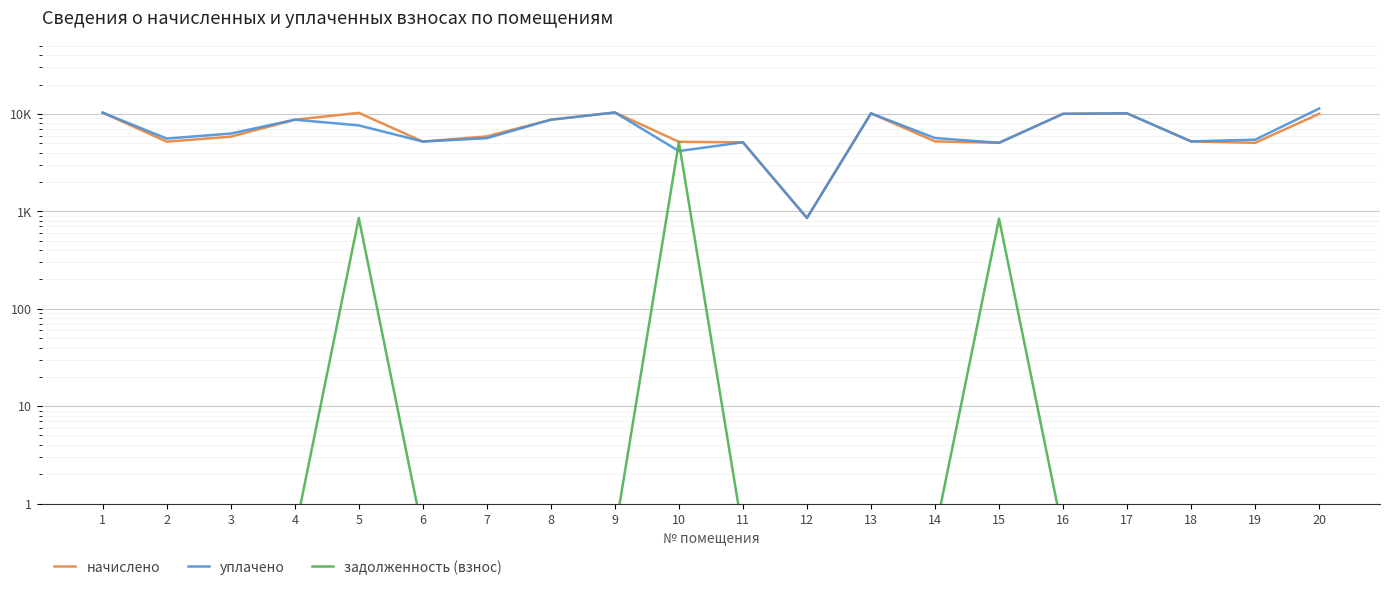

At which category is the sum across all series the highest?

20